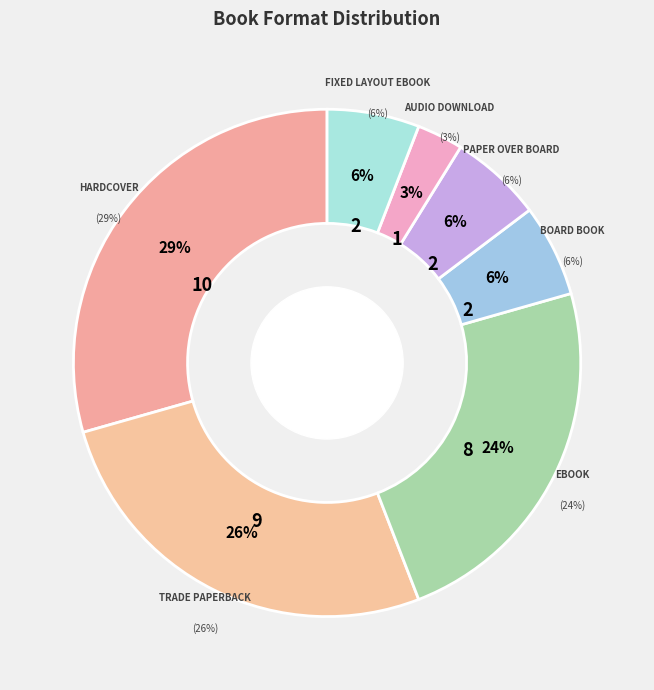

To the nearest percent, what is the difference between the largest and smallest slice percentages?

26%